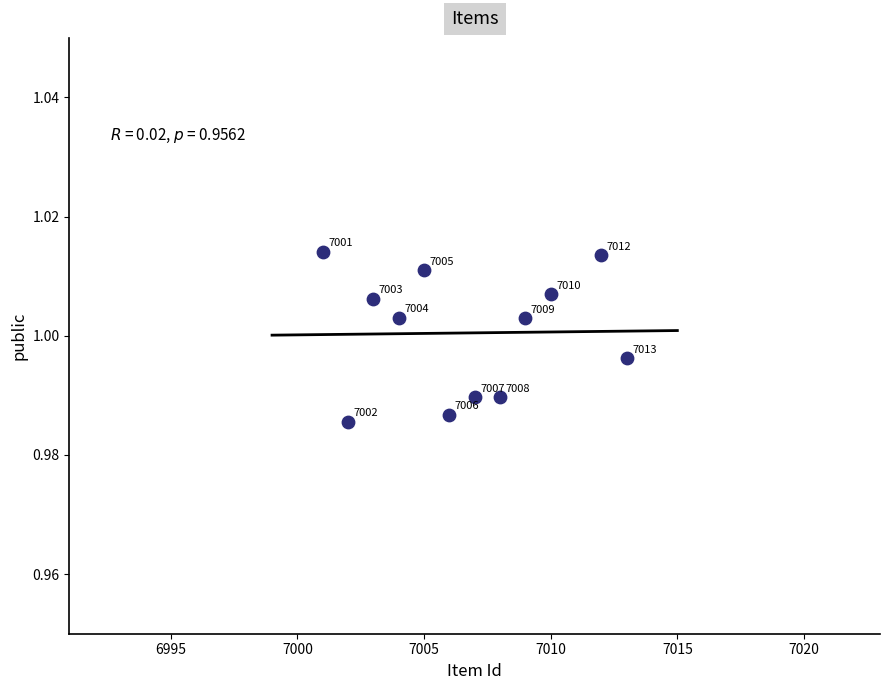

What is the range of X values (max minus min)?

12.0